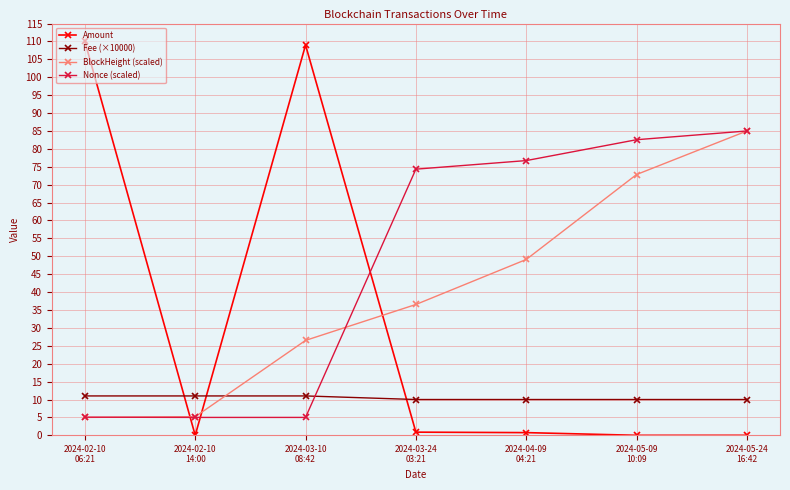

How many series are shown in this chart?

4